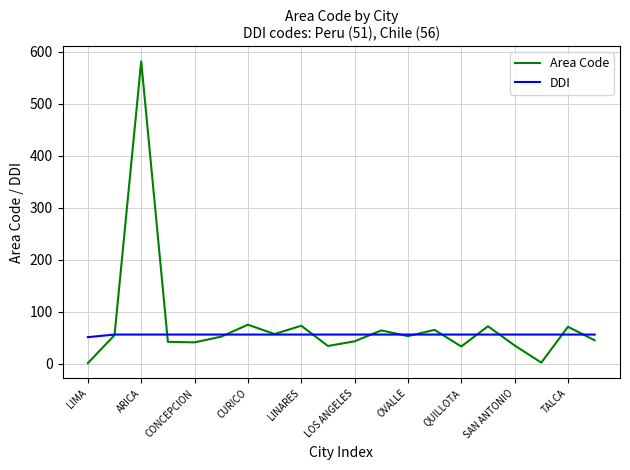

Does the chart have visible grid lines?

Yes